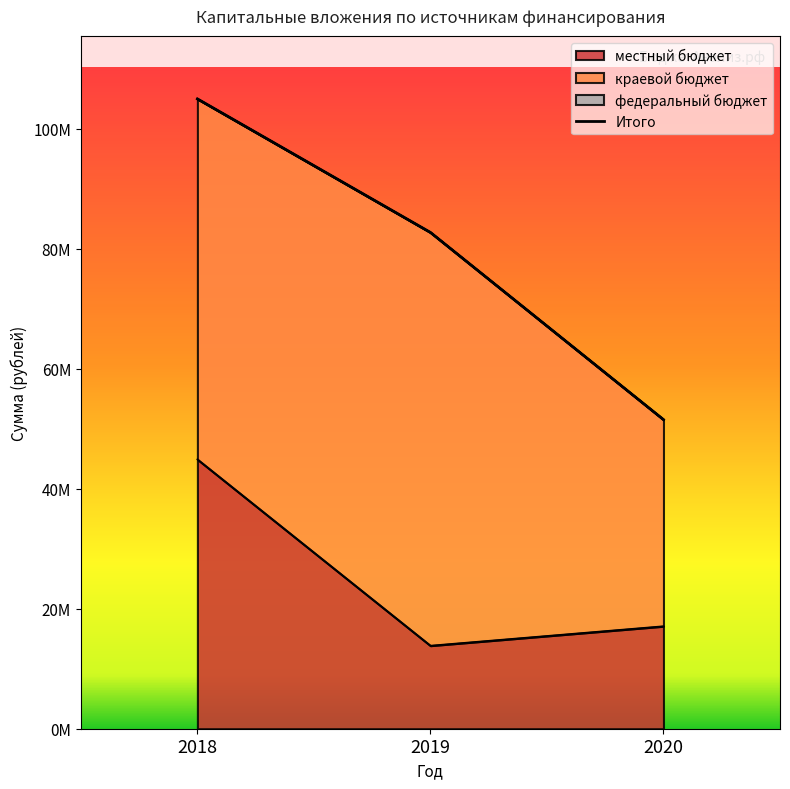

Reading left to right, what are all the values shown in this chart?

местный бюджет: 44909846.7	13846900.0	17087900.0
краевой бюджет: 60091400.0	68892100.0	34446100.0
федеральный бюджет: 0.0	0.0	0.0